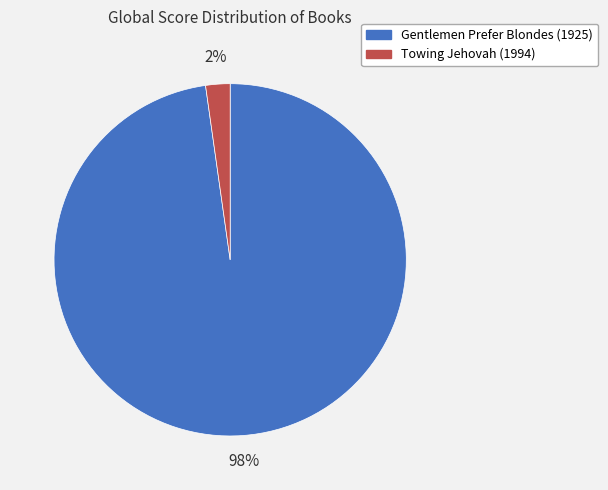

How many segments does this pie chart have?

2